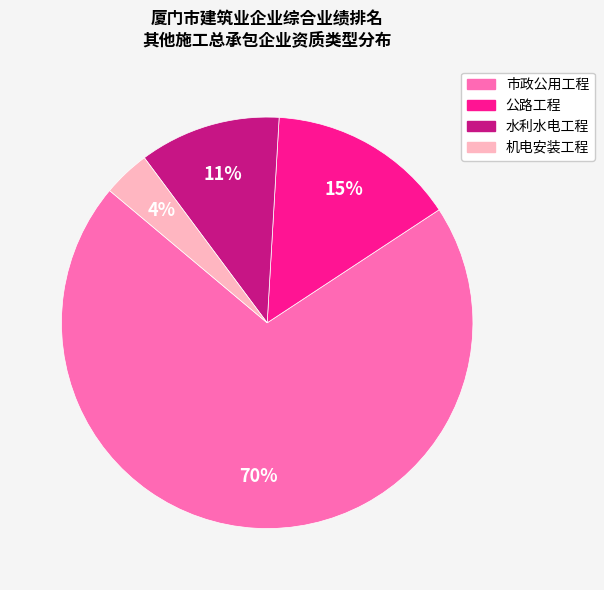

Which has a higher value, 水利水电工程 or 市政公用工程?

市政公用工程